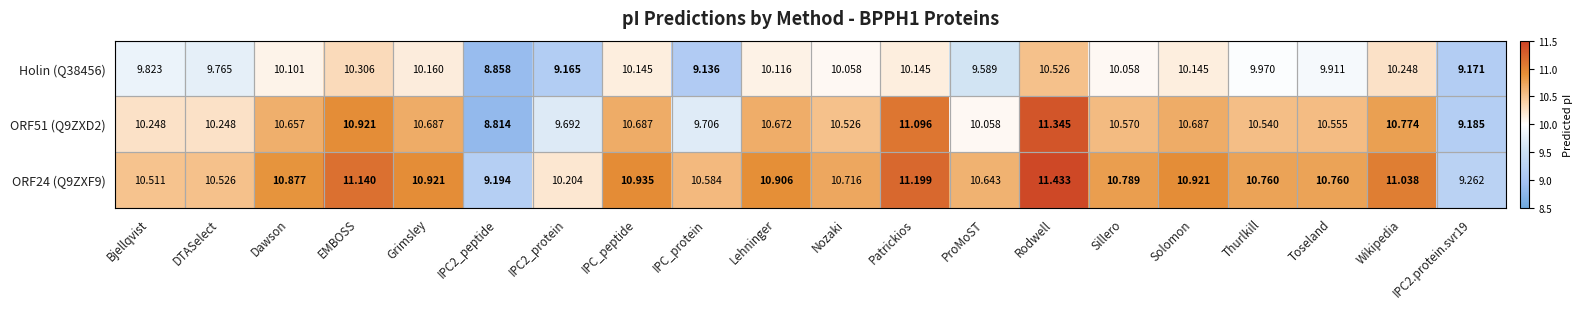

List the series in order of their peak value, lowest first.

Holin (Q38456), ORF51 (Q9ZXD2), ORF24 (Q9ZXF9)